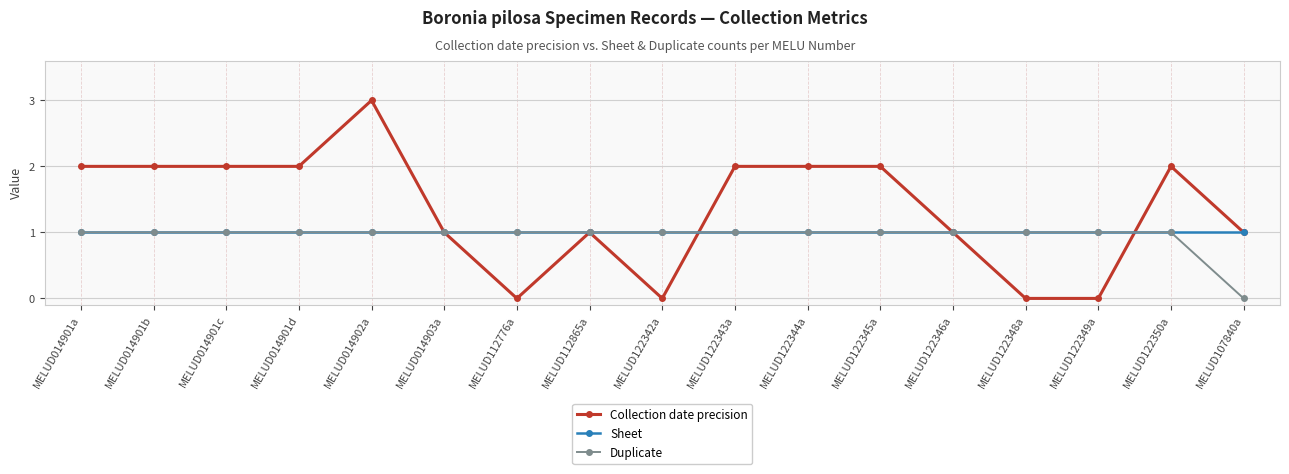

The value of Duplicate at MELUD107840a is 0. True or false?

True